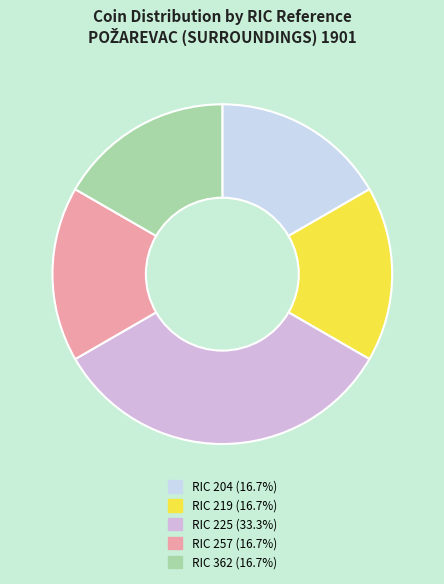

Is there any slice that represents more than half of the pie?

No